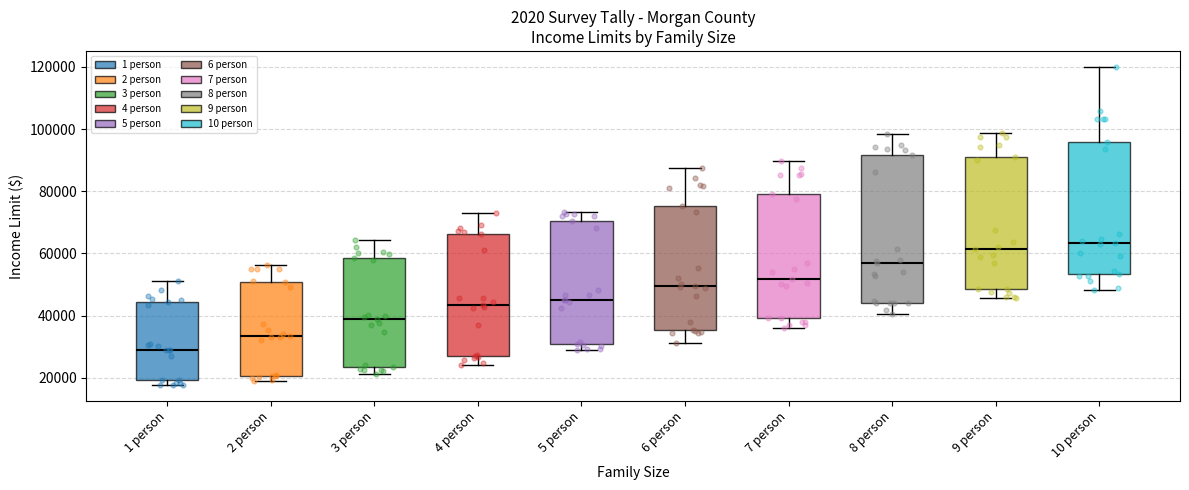

Reading left to right, read every box against the y-axis: the position of its median line, the range the box covers, and the ends of its whiskers. The values are not printed on the chart, so give them approximately, as read against the axis.

1 person: median 30000, box 20000 to 44000, whiskers 18000 to 52000
2 person: median 34000, box 20000 to 50000, whiskers 18000 to 56000
3 person: median 38000, box 24000 to 58000, whiskers 22000 to 64000
4 person: median 44000, box 28000 to 66000, whiskers 24000 to 74000
5 person: median 46000, box 30000 to 70000, whiskers 28000 to 74000
6 person: median 50000, box 36000 to 76000, whiskers 32000 to 88000
7 person: median 52000, box 40000 to 80000, whiskers 36000 to 90000
8 person: median 56000, box 44000 to 92000, whiskers 40000 to 98000
9 person: median 62000, box 48000 to 92000, whiskers 46000 to 98000
10 person: median 64000, box 54000 to 96000, whiskers 48000 to 120000